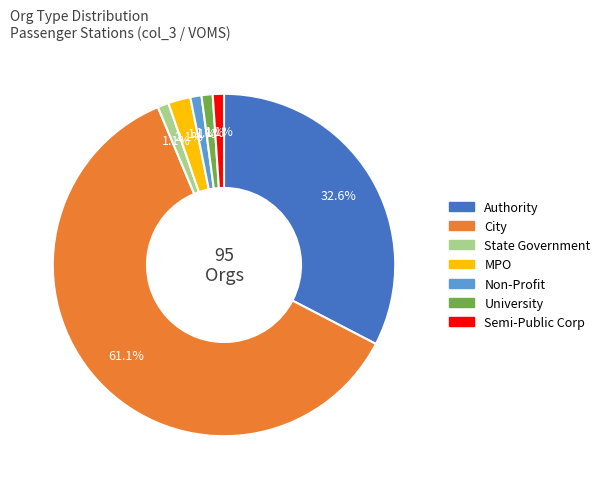

To the nearest percent, what percentage of the pie is MPO?

2%